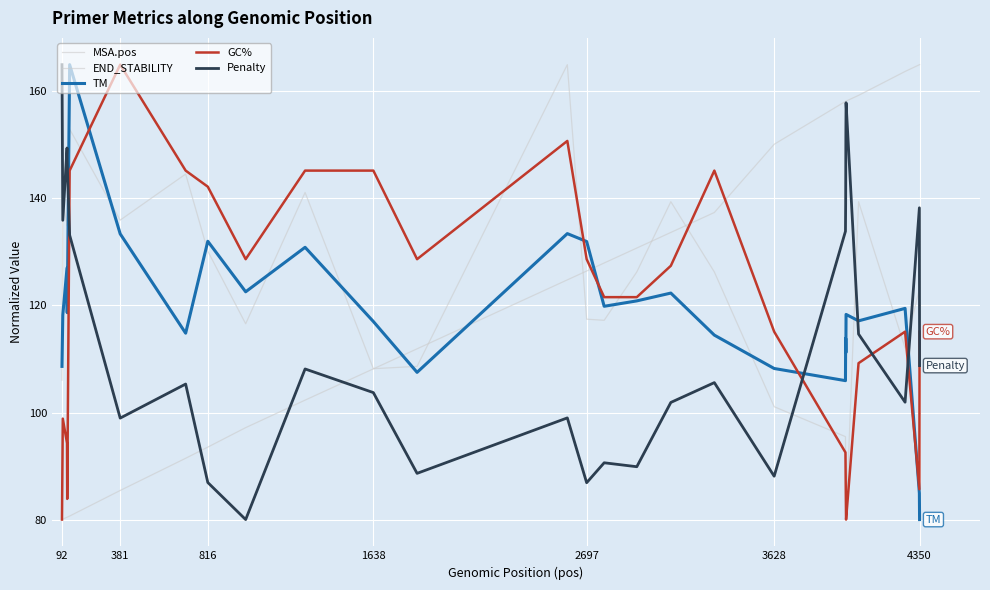

How many lines are shown in the chart?

5